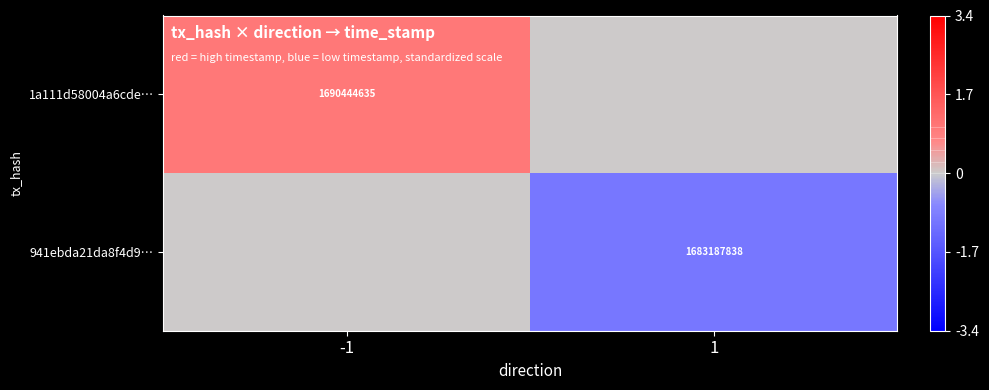

Between -1 and 1, which is larger?

-1